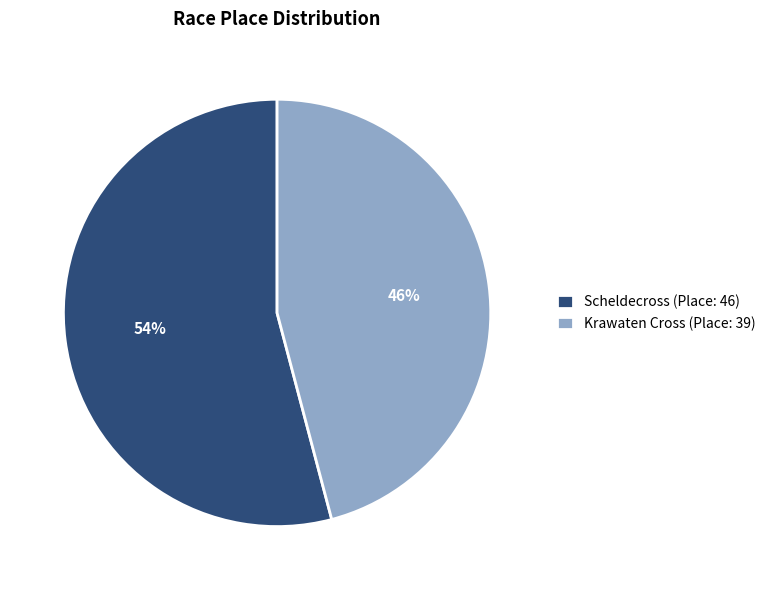

To the nearest percent, what percentage of the pie is Krawaten Cross?

46%